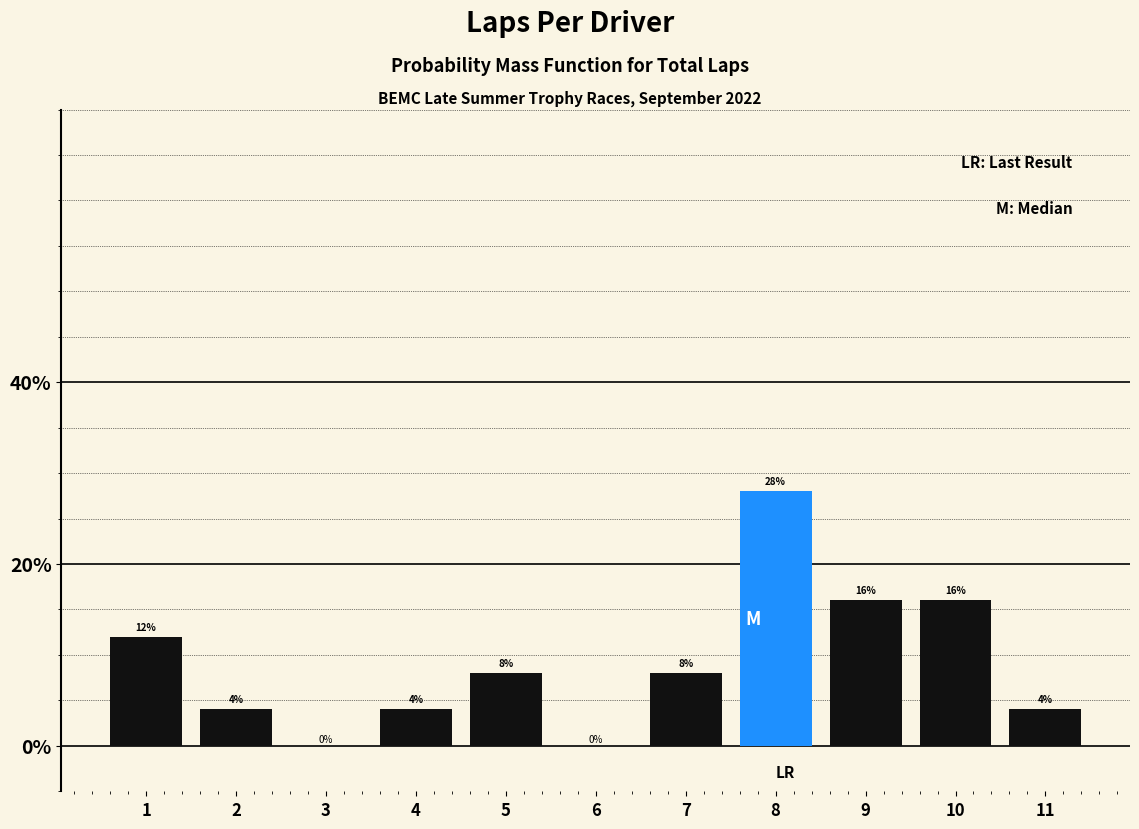

Reading left to right, list all the values displayed in this chart.

1=12.0	2=4.0	3=0.0	4=4.0	5=8.0	6=0.0	7=8.0	8=28.0	9=16.0	10=16.0	11=4.0